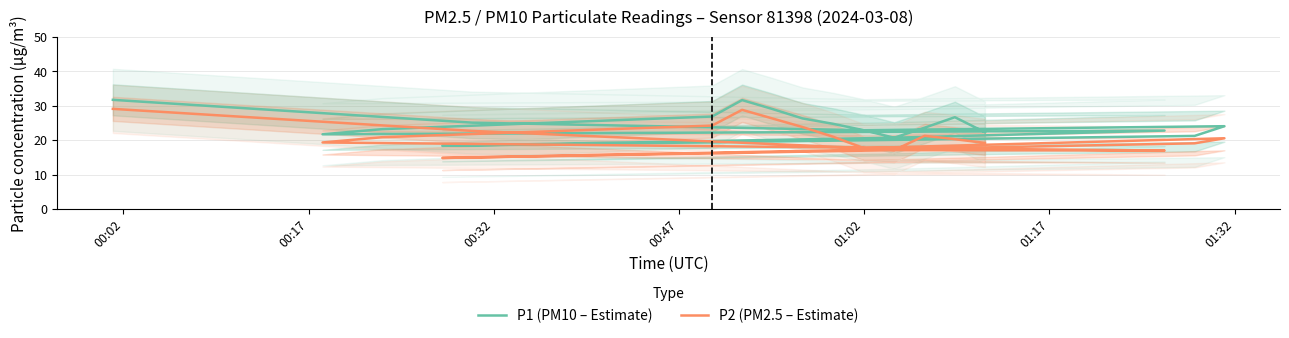

Count the number of categories in the chart.

20